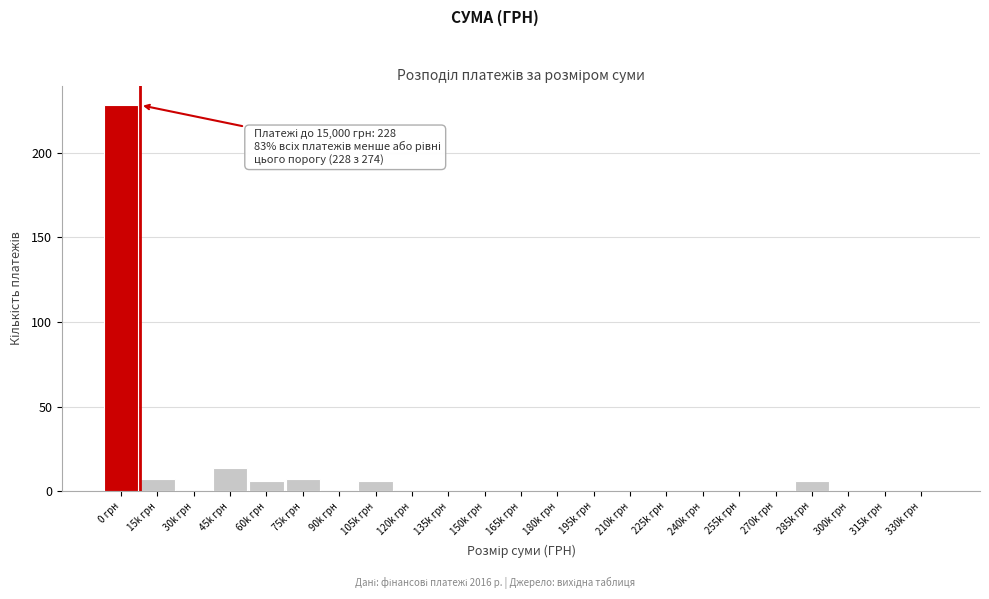

Reading left to right, list all the values displayed in this chart.

0 грн=228	15k грн=7	30k грн=0	45k грн=14	60k грн=6	75k грн=7	90k грн=0	105k грн=6	120k грн=0	135k грн=0	150k грн=0	165k грн=0	180k грн=0	195k грн=0	210k грн=0	225k грн=0	240k грн=0	255k грн=0	270k грн=0	285k грн=6	300k грн=0	315k грн=0	330k грн=0